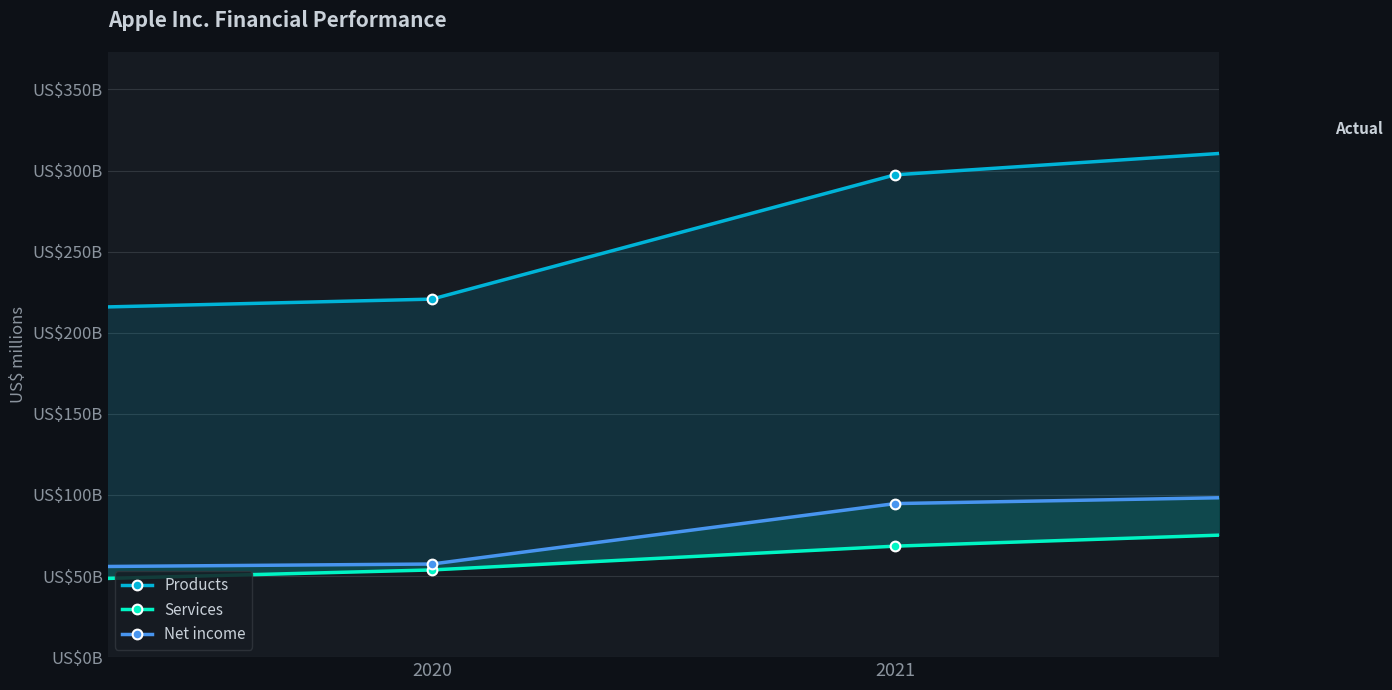

What is the difference between the highest and lowest values at 2020?

166979